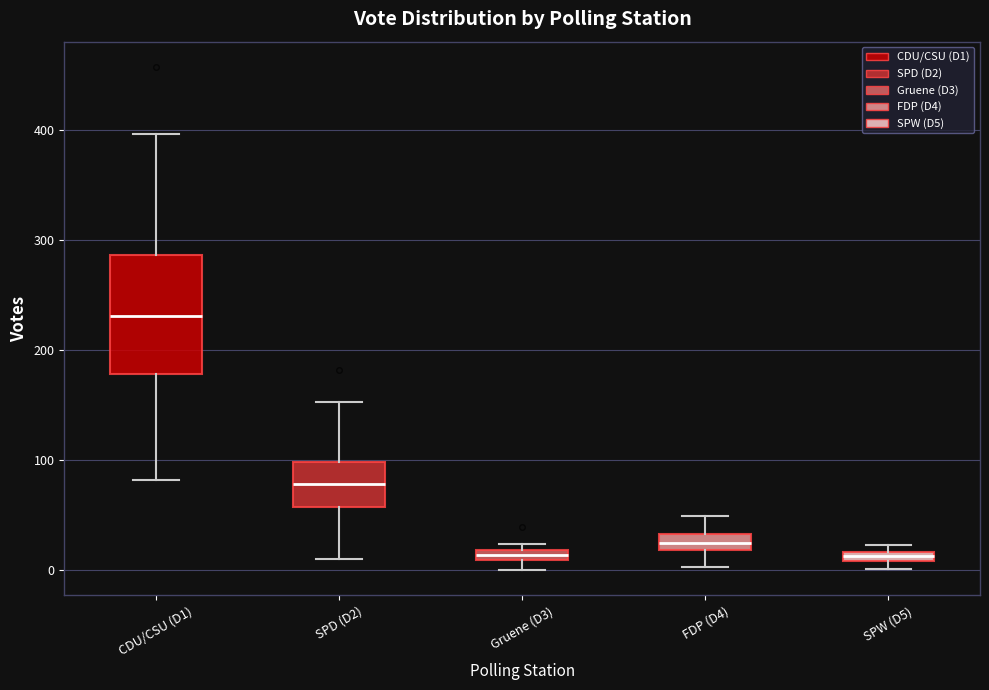

Which box is the tallest, from its lower edge to its upper edge?

CDU/CSU (D1)